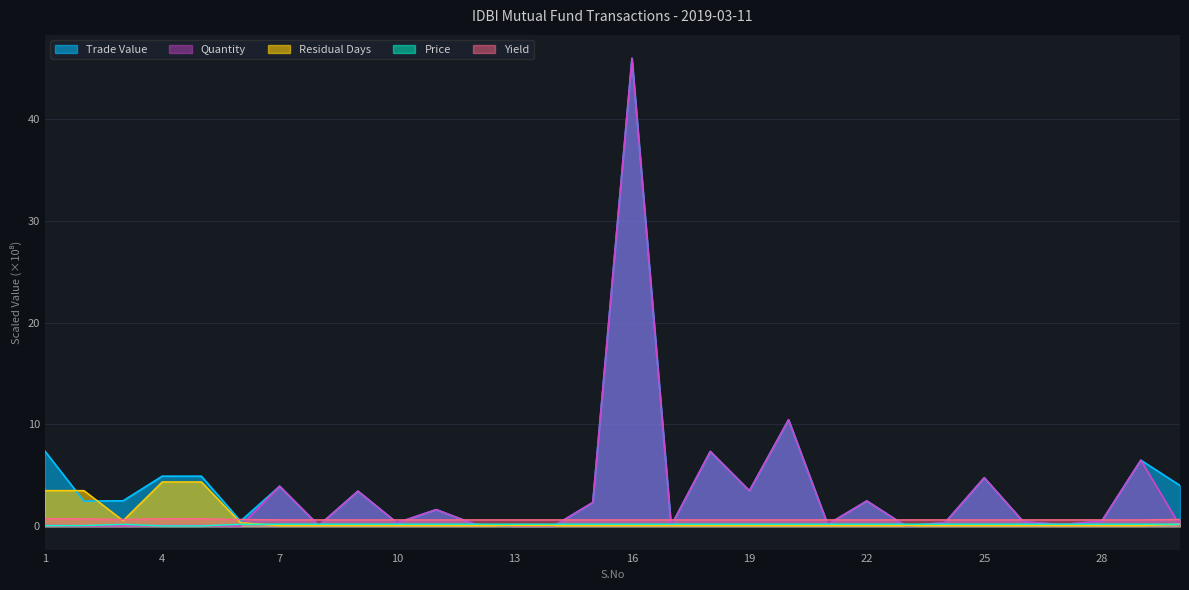

True or false: Price has more than 2 points higher than both neighbors.

False